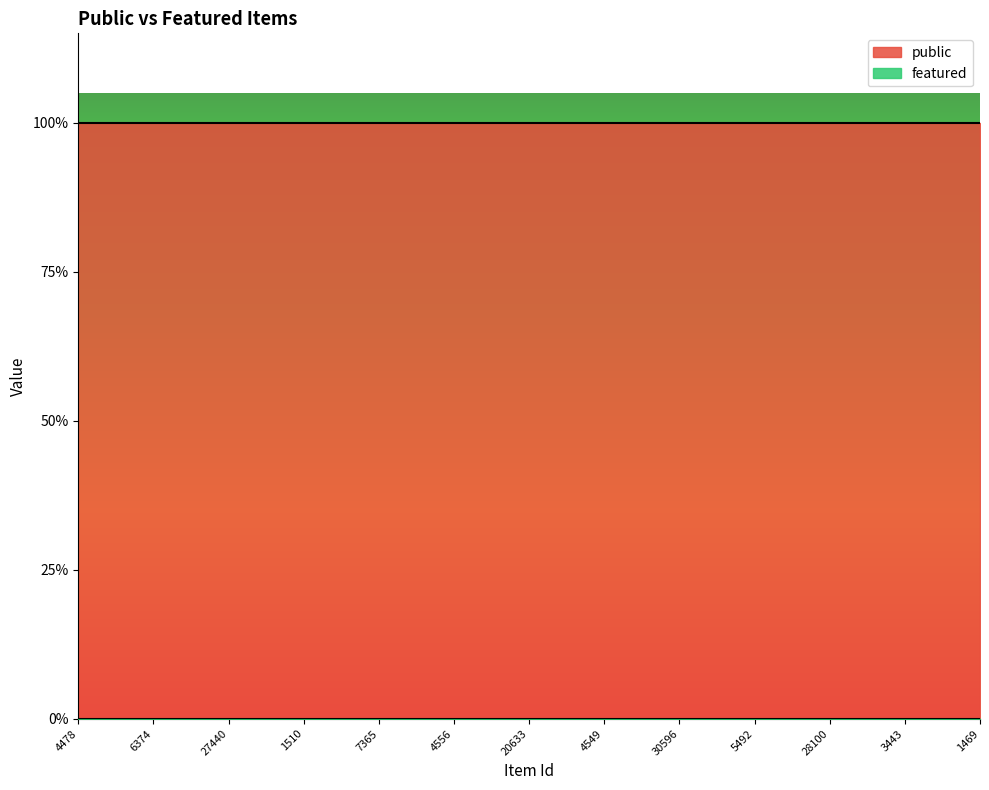

What is the label of the 24th point from the right?

3709